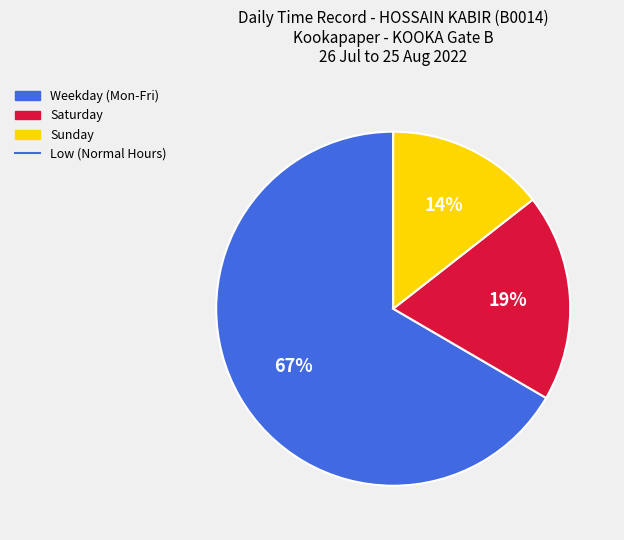

To the nearest percent, what is the average slice percentage?

33%